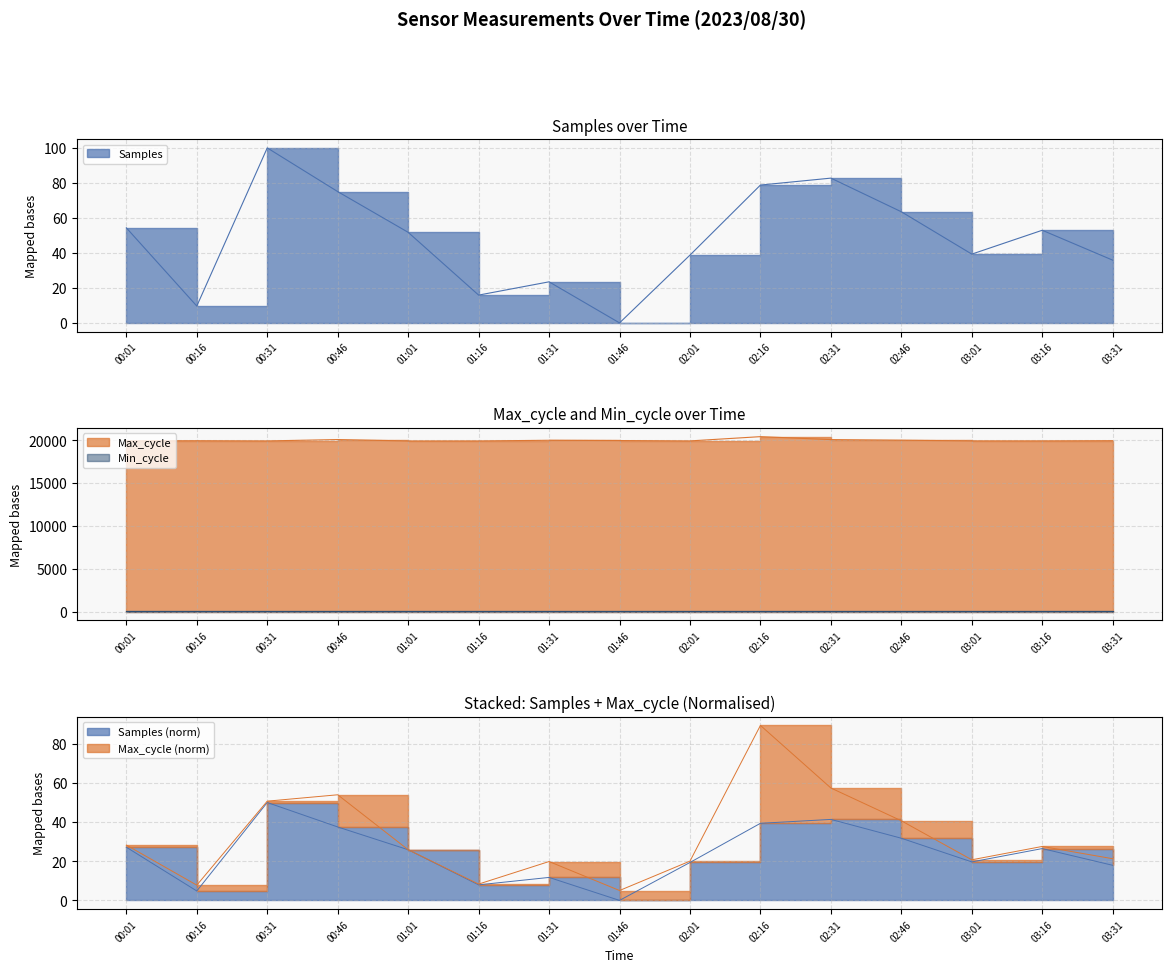

The value of Max_cycle at 02:31 is 20072.0. True or false?

True